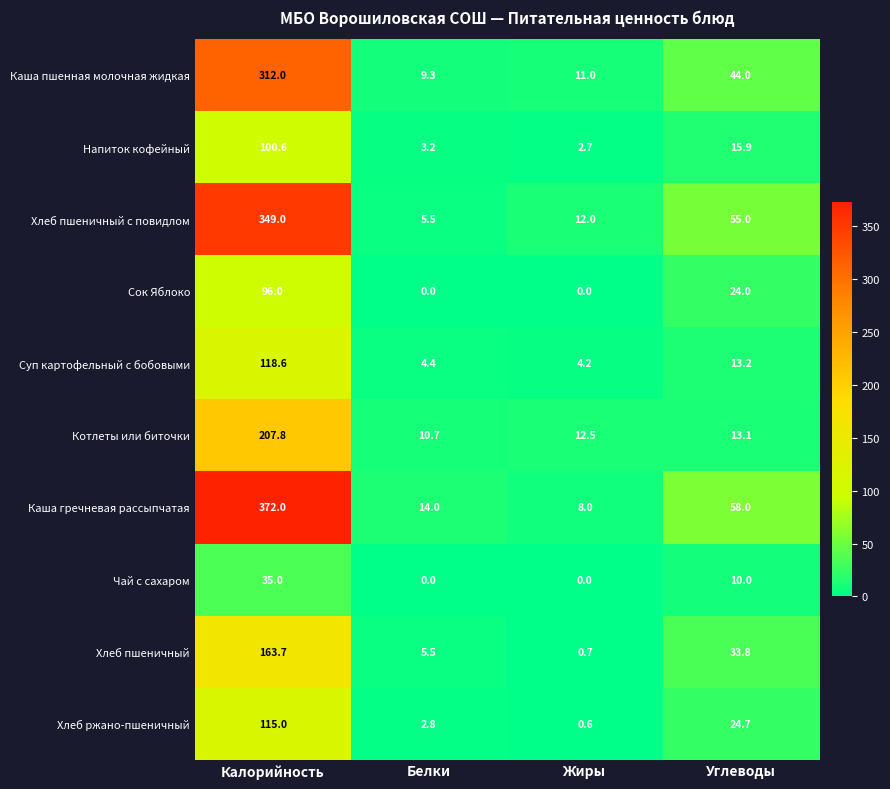

At Калорийность, list the series in order from largest to smallest.

Каша гречневая рассыпчатая, Хлеб пшеничный с повидлом, Каша пшенная молочная жидкая, Котлеты или биточки, Хлеб пшеничный, Суп картофельный с бобовыми, Хлеб ржано-пшеничный, Напиток кофейный, Сок Яблоко, Чай с сахаром